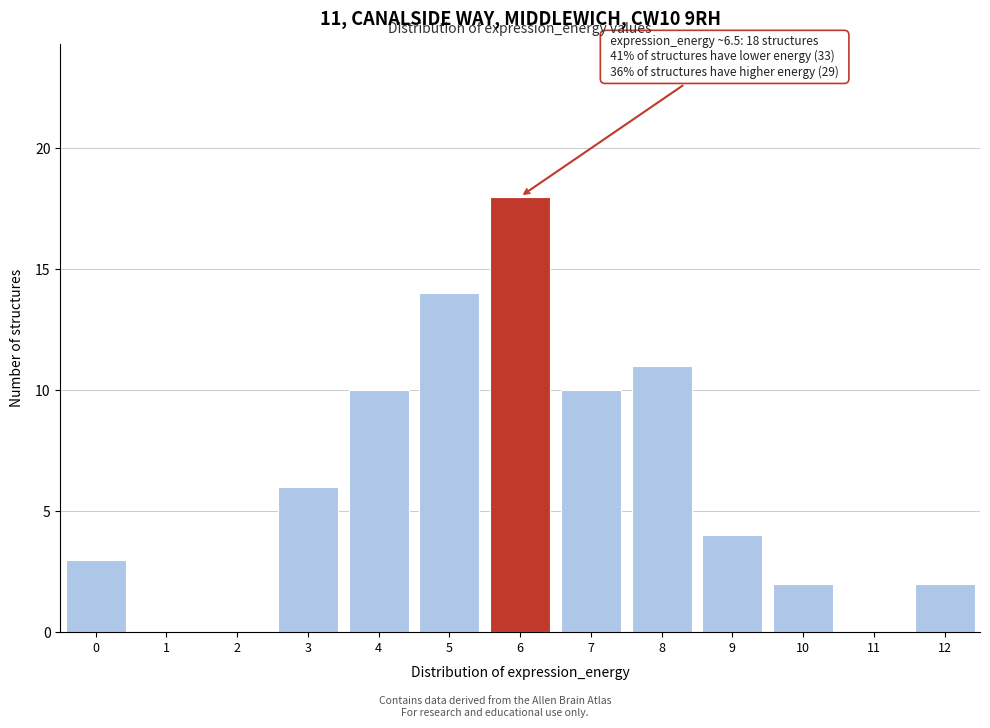

Reading right to left, extract all data points from this chart.

12=2	11=0	10=2	9=4	8=11	7=10	6=18	5=14	4=10	3=6	2=0	1=0	0=3